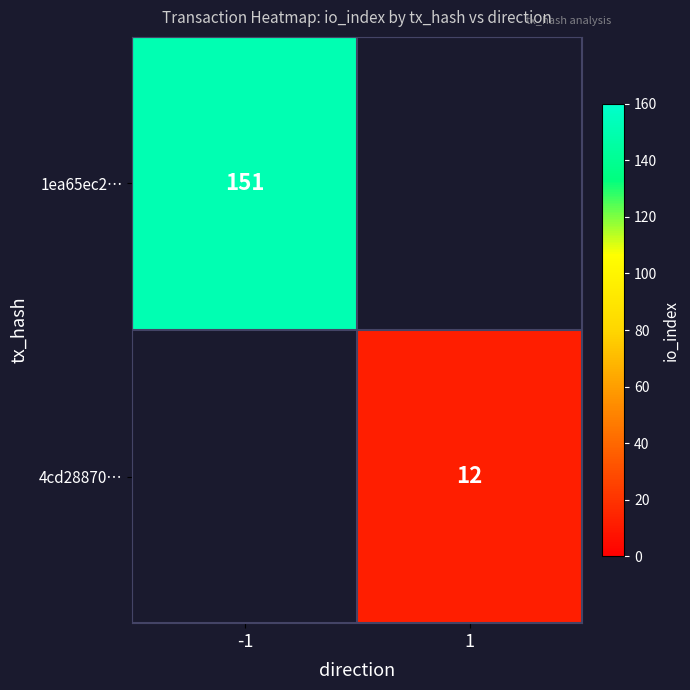

The 4cd28870… series shows 12 at 1. True or false?

True